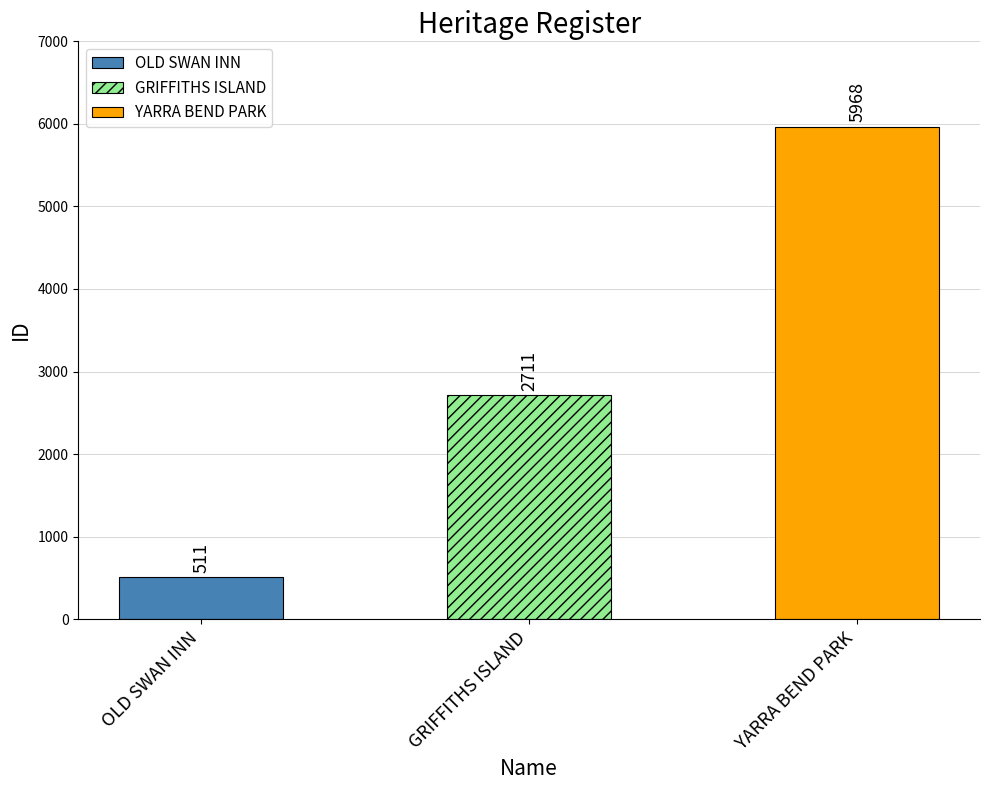

Reading right to left, what are all the values shown in this chart?

5968	2711	511